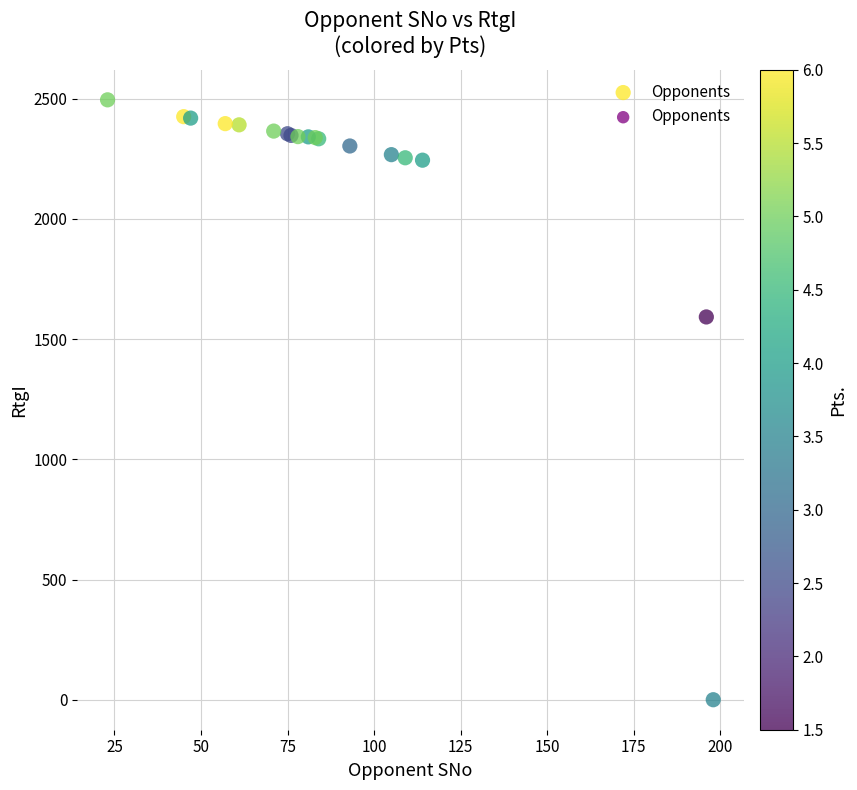

What Y value in the scatter plot is closest to 1247?

1592